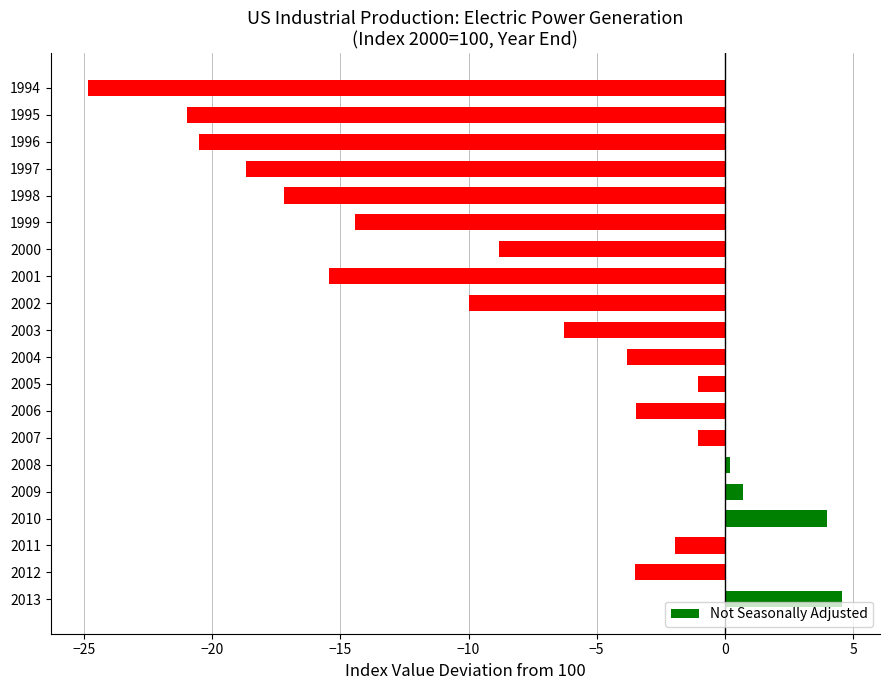

Which has a higher value, 1999 or 2010?

2010